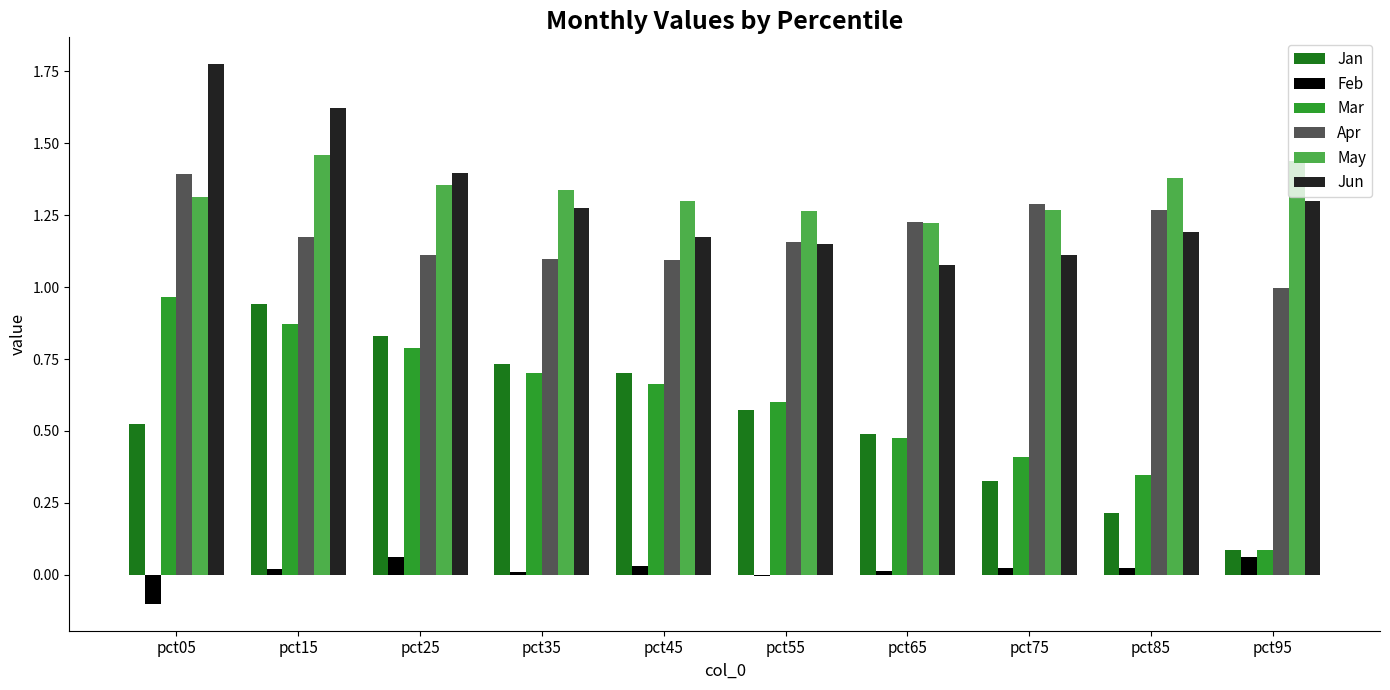

What is the sum of the Jun values at pct05 and pct95?

3.1